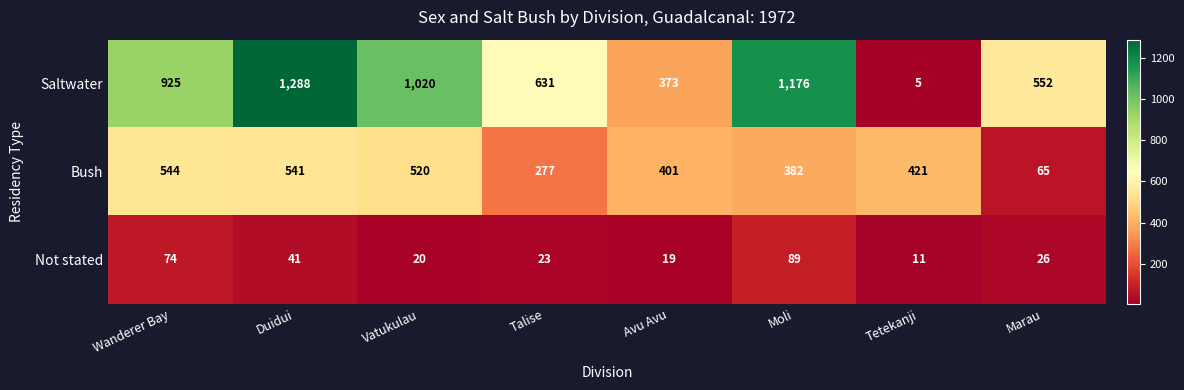

Reading right to left, what are all the values shown in this chart?

Saltwater: 552	5	1176	373	631	1020	1288	925
Bush: 65	421	382	401	277	520	541	544
Not stated: 26	11	89	19	23	20	41	74